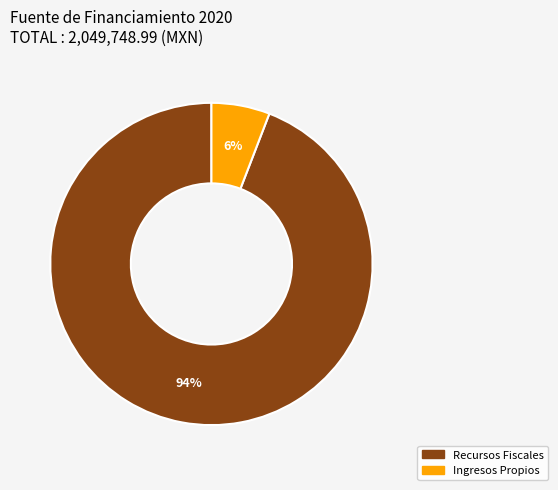

Does any single category account for the majority?

Yes